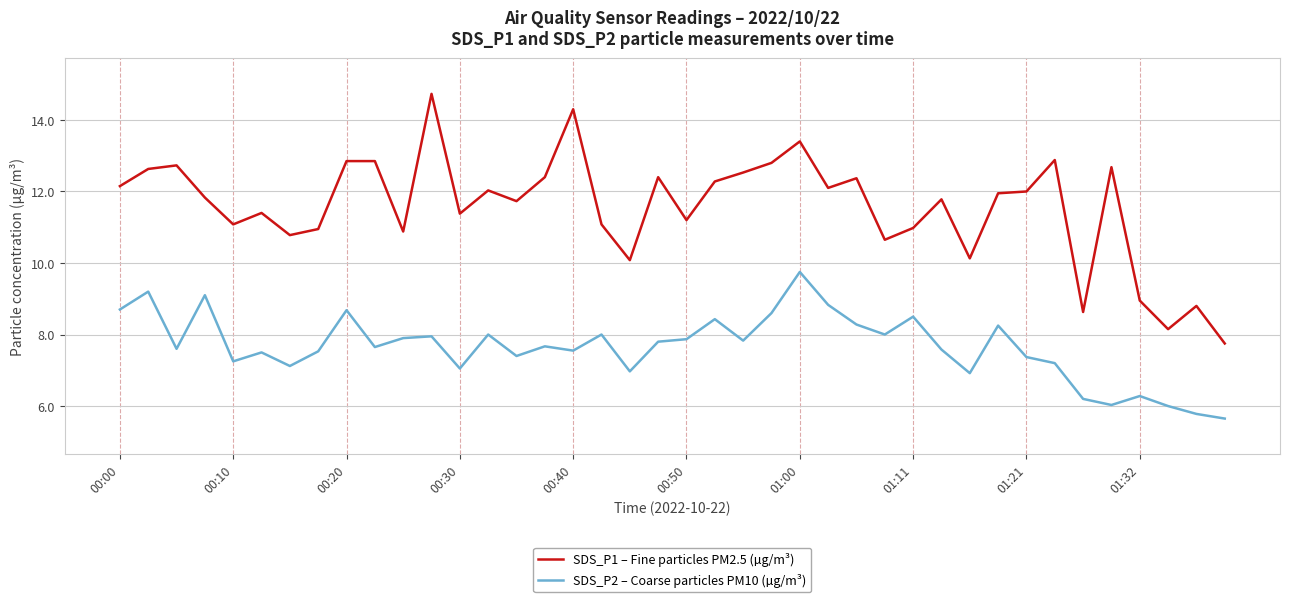

Which series has the largest total across all categories?

SDS_P1 – Fine particles PM2.5 (µg/m³)